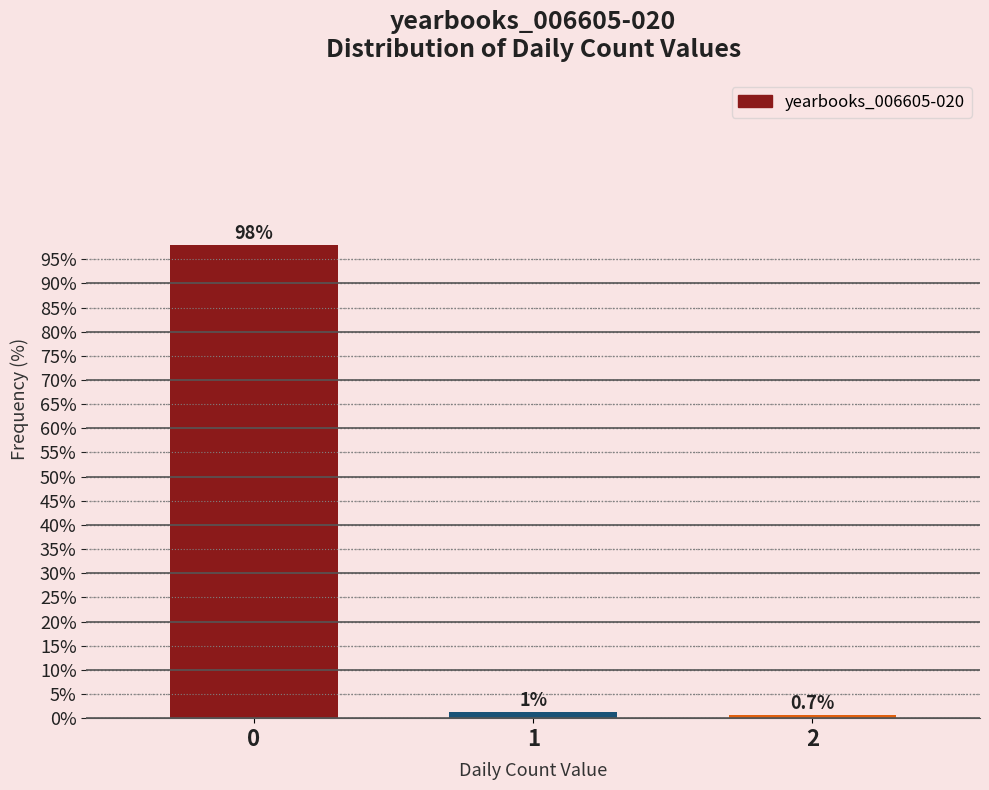

The value at 0 is 160.0. True or false?

False